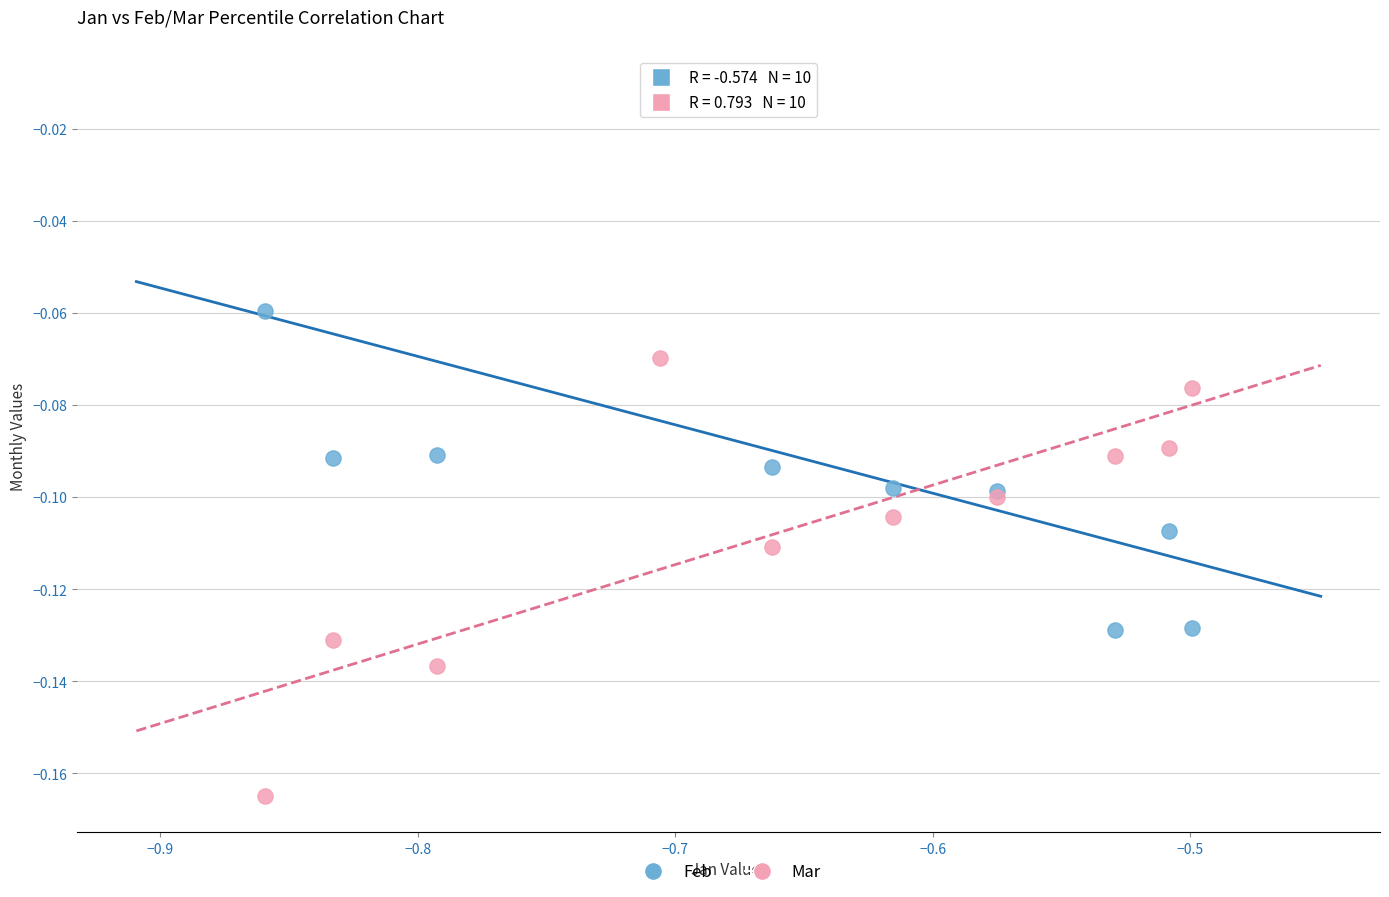

What is the X range (max minus min) for the scatter plot?

0.4